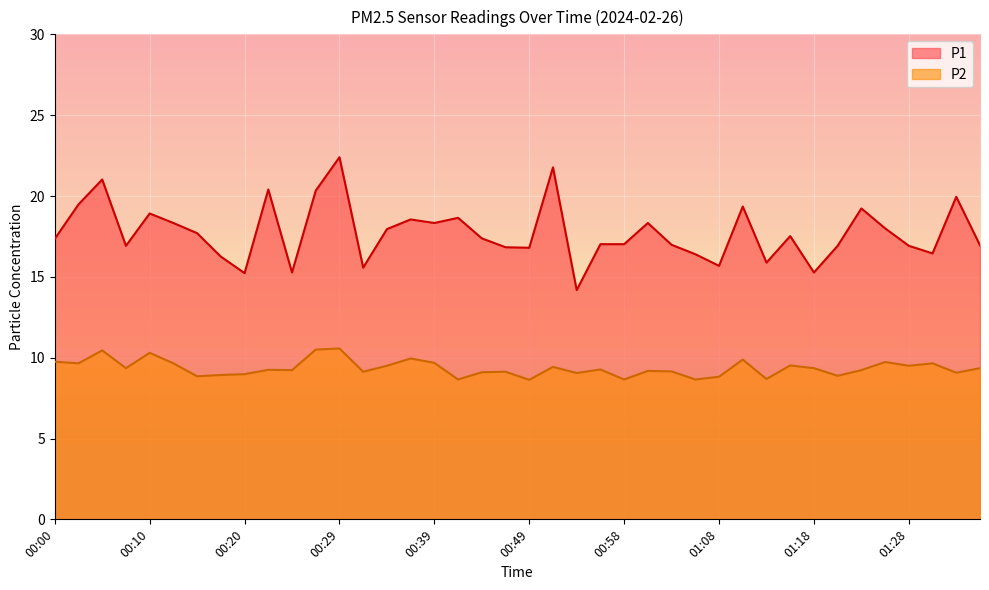

Read the P2 value at 01:15.

9.5